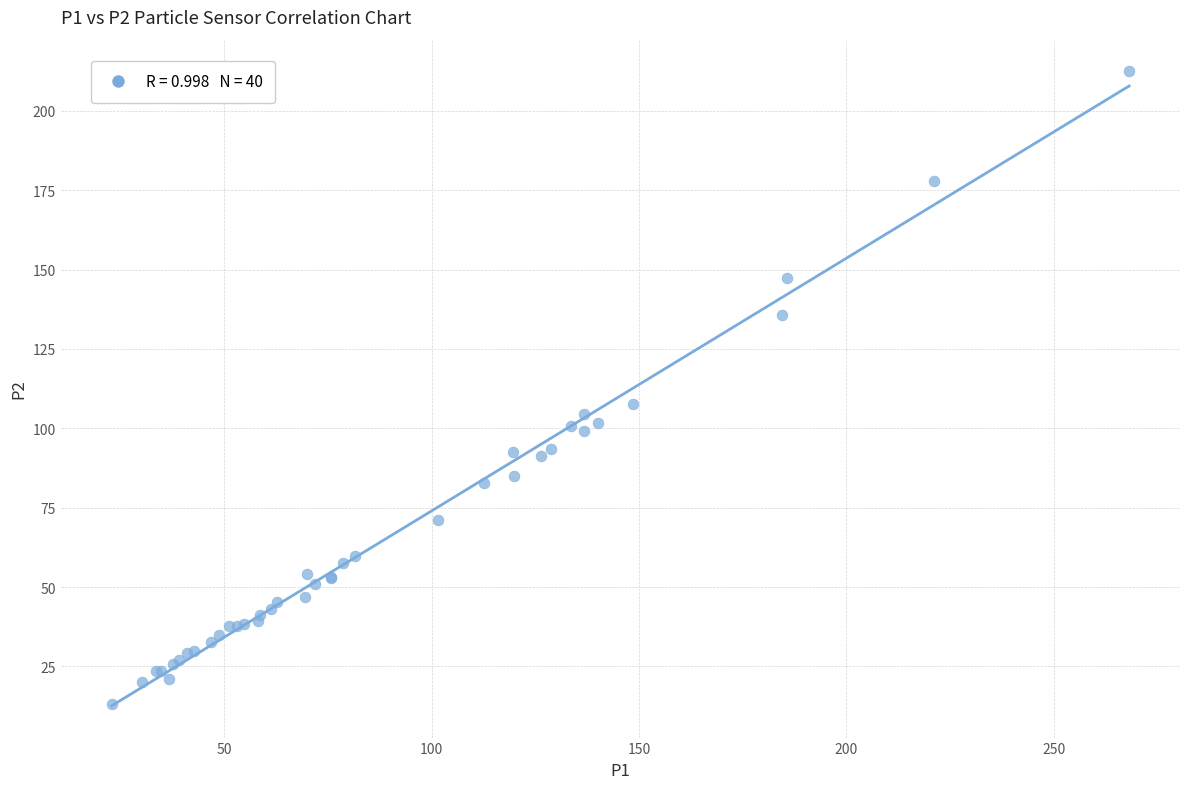

What Y value in the scatter plot is closest to 112?

107.7